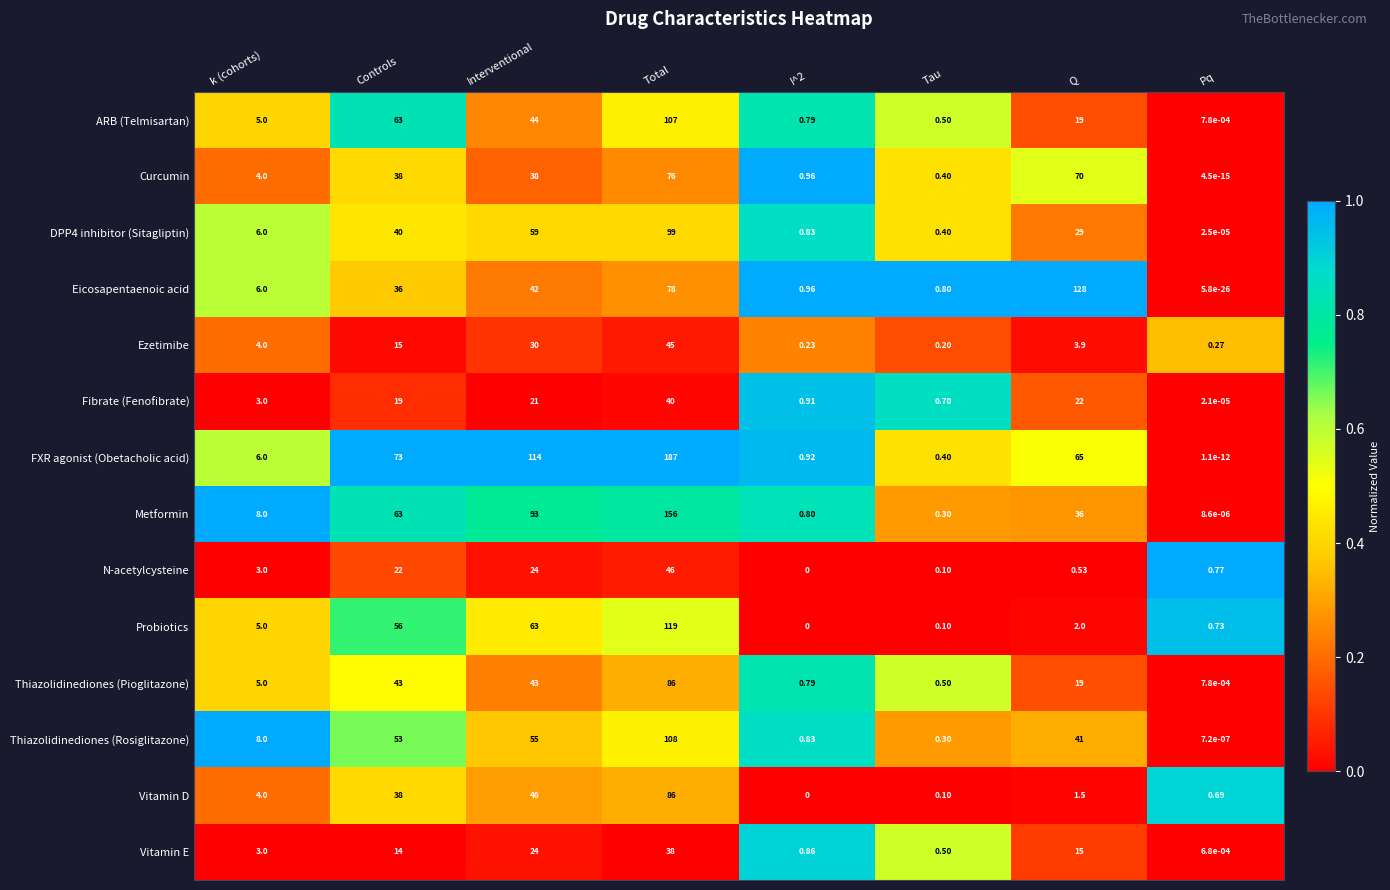

At which label does Thiazolidinediones (Pioglitazone) reach its minimum?

Pq